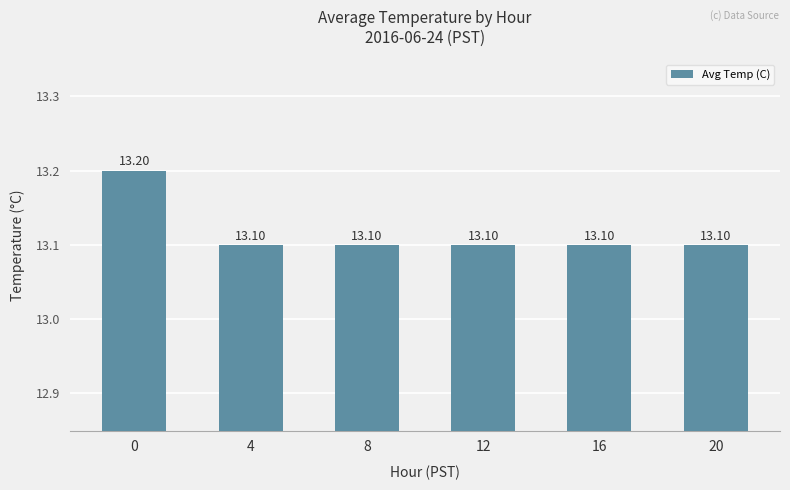

What is the smallest value displayed?

13.1